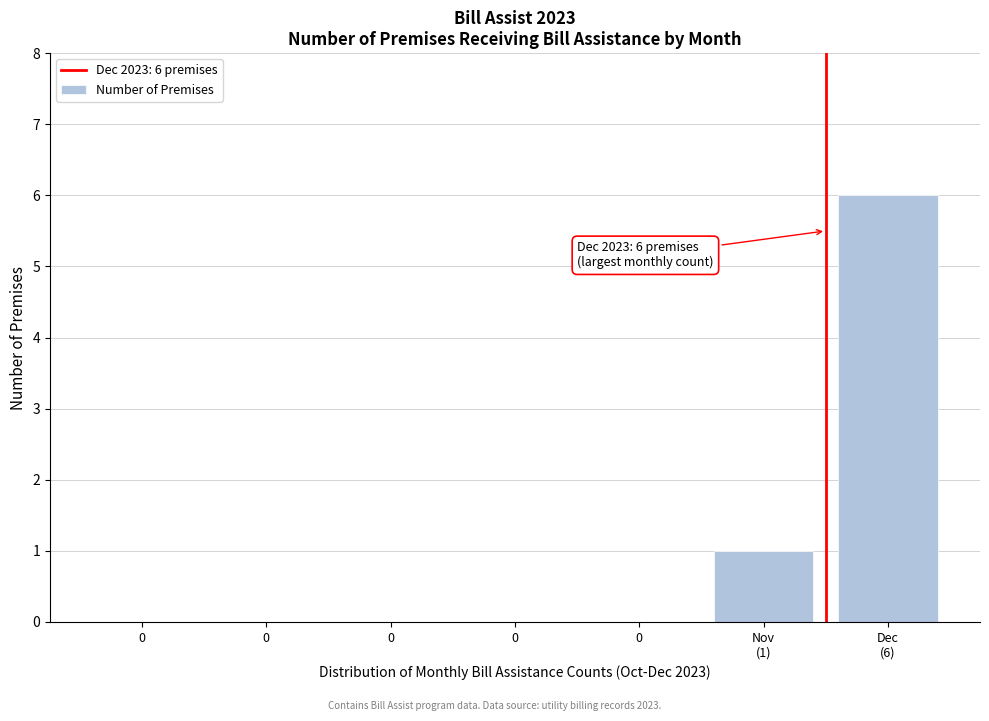

How many categories are shown in the chart?

7